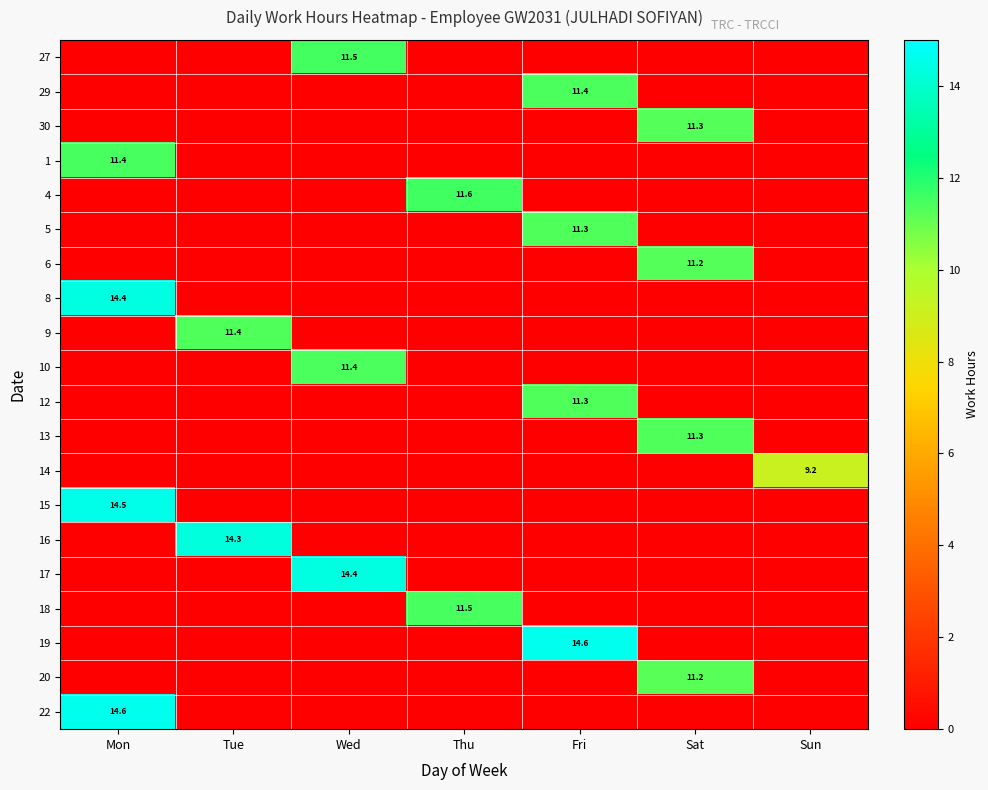

The value of 19 at Fri is 23.2. True or false?

False